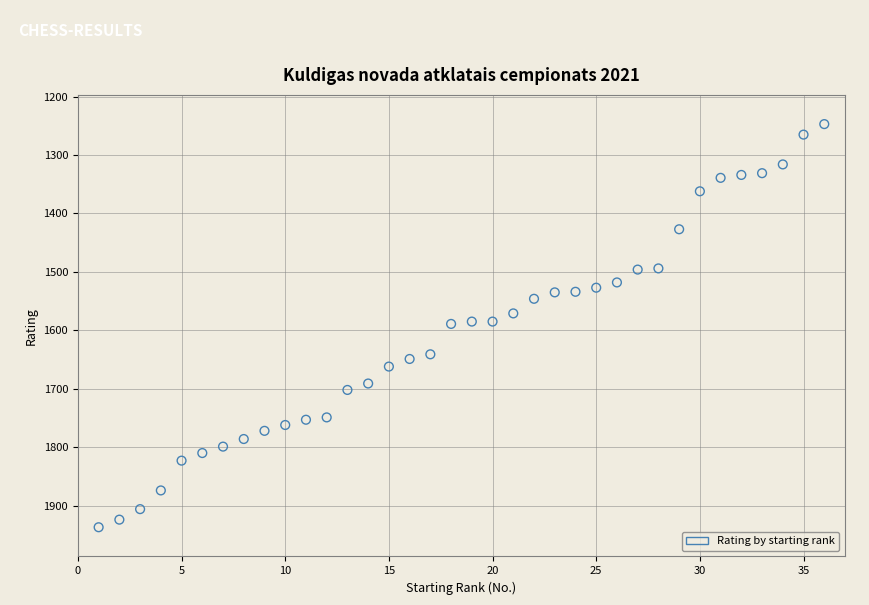

What is the range of X values (max minus min)?

35